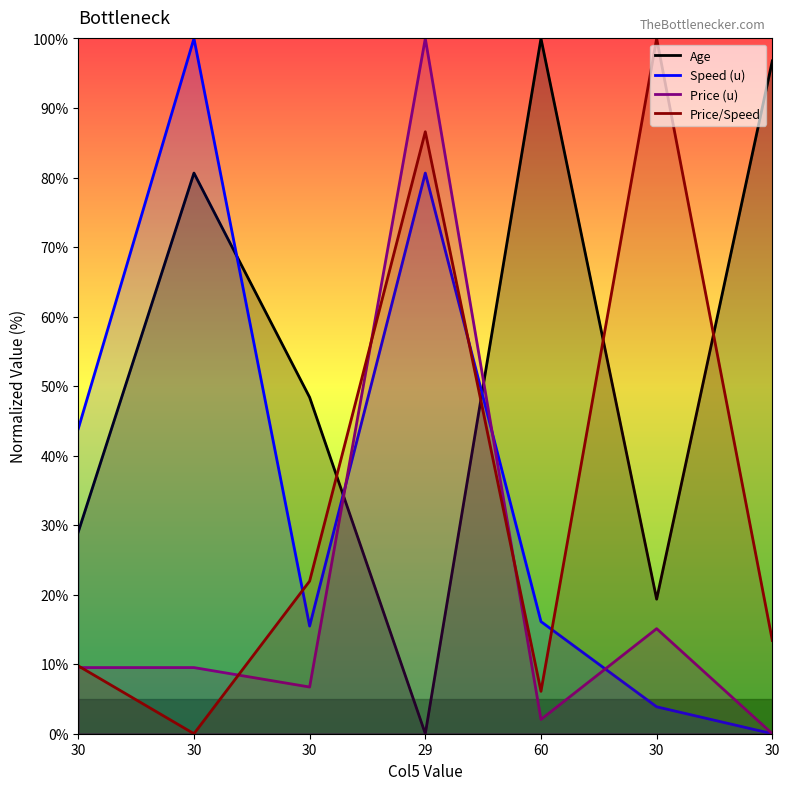

What value does the Age series have at 30?

48.4